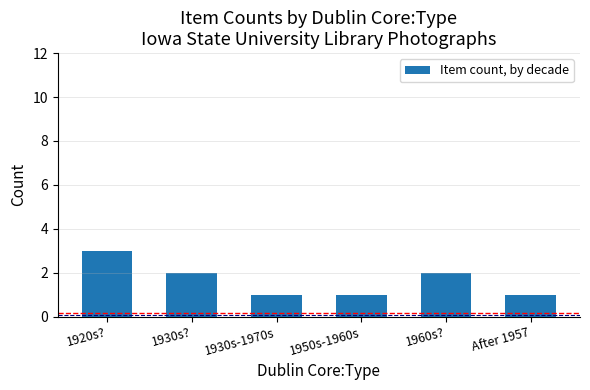

What is the difference between the values at 1930s? and 1930s-1970s?

1